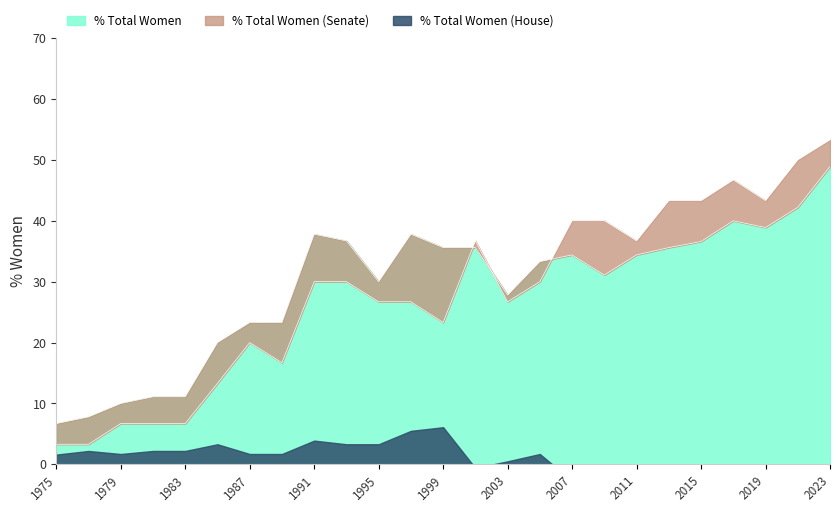

At which label is % Total Women (Senate) closest to 28?

1995